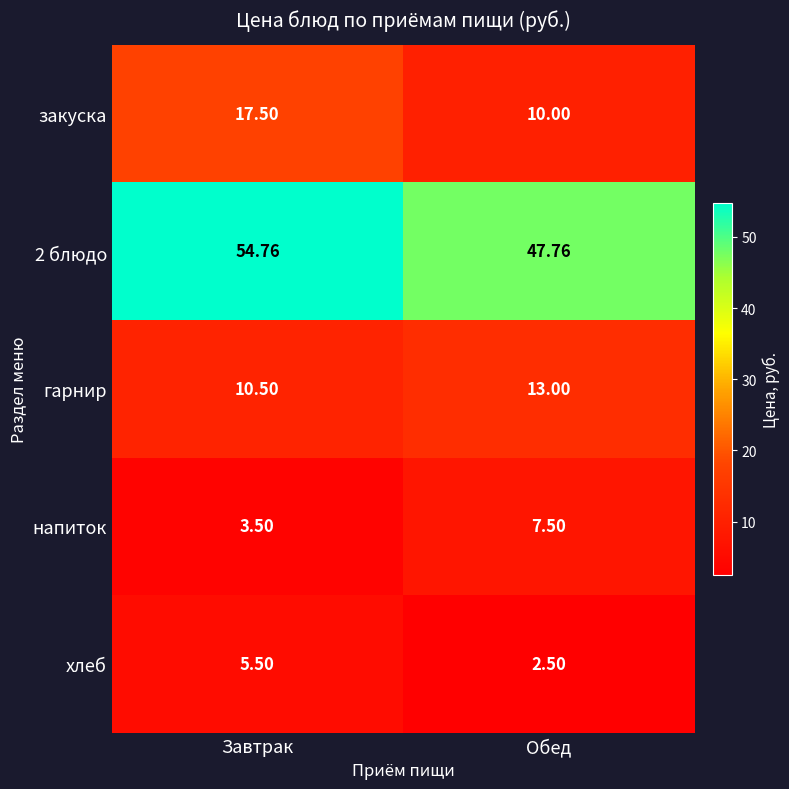

Rank the categories by напиток value from highest to lowest.

Обед, Завтрак